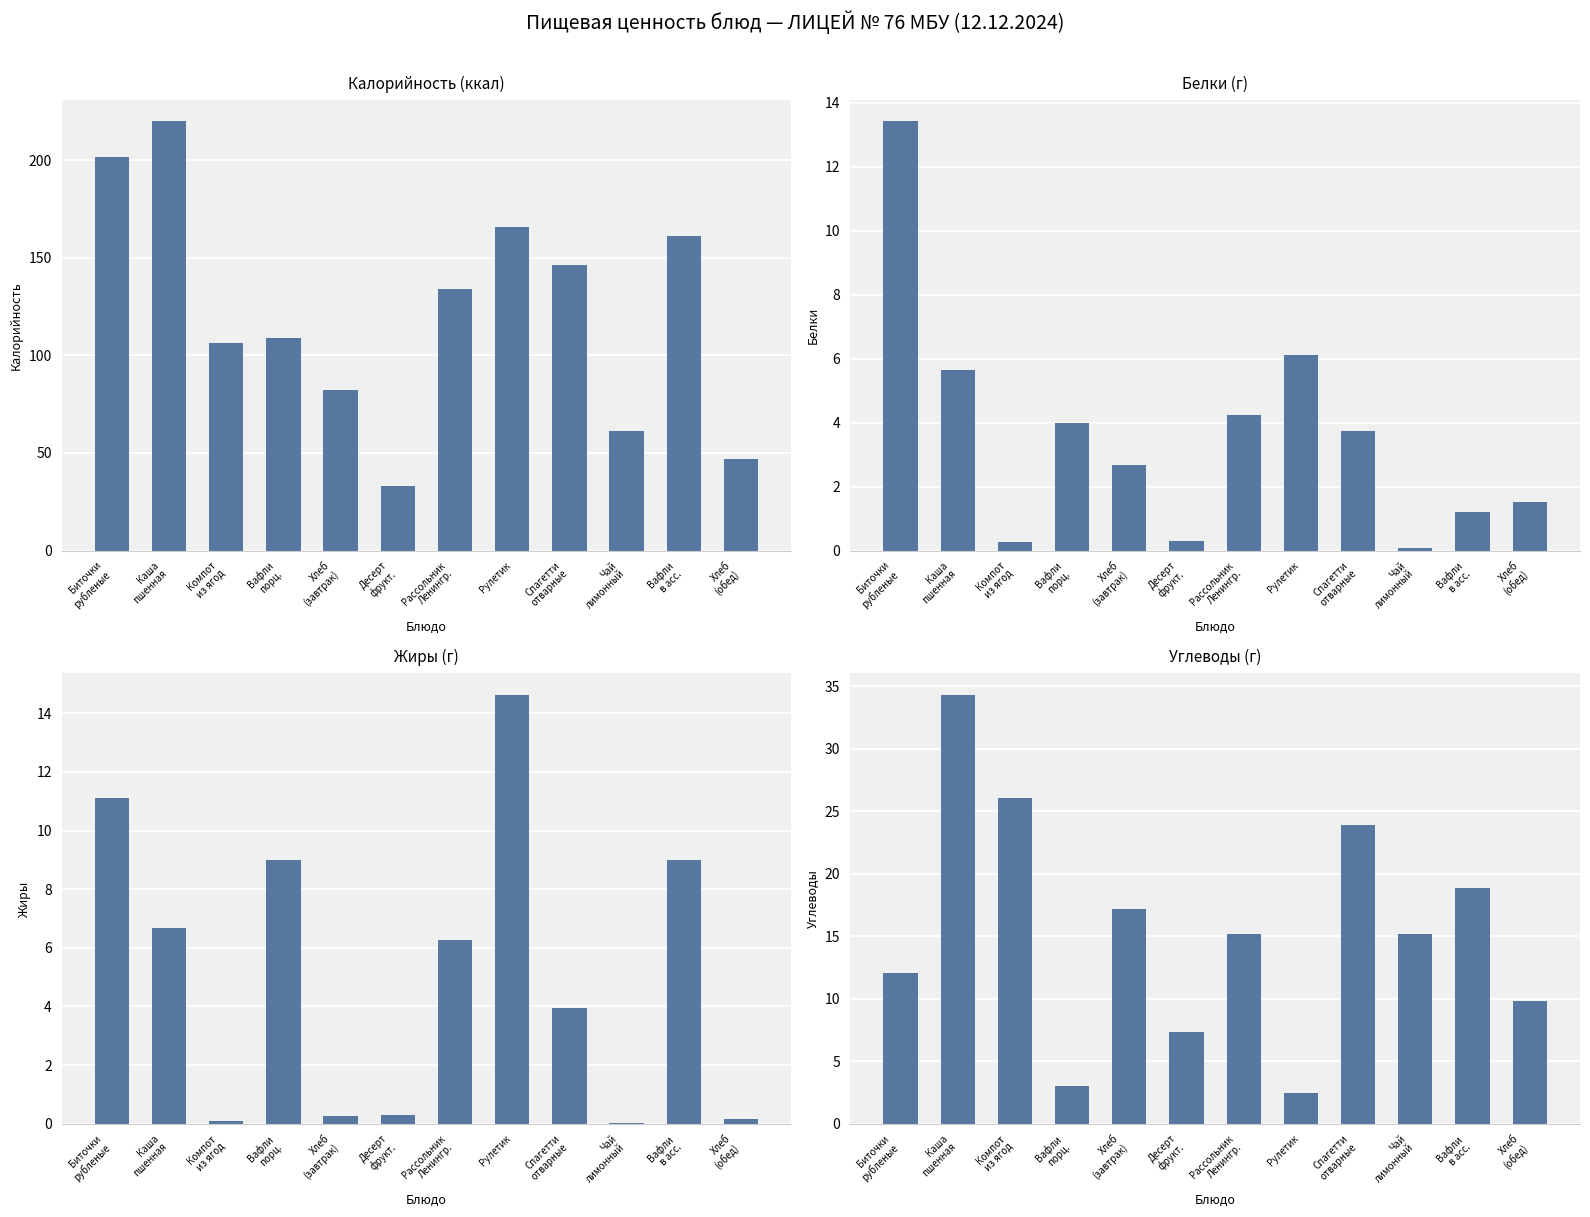

What value does the Жиры series have at Хлеб
(завтрак)?

0.3